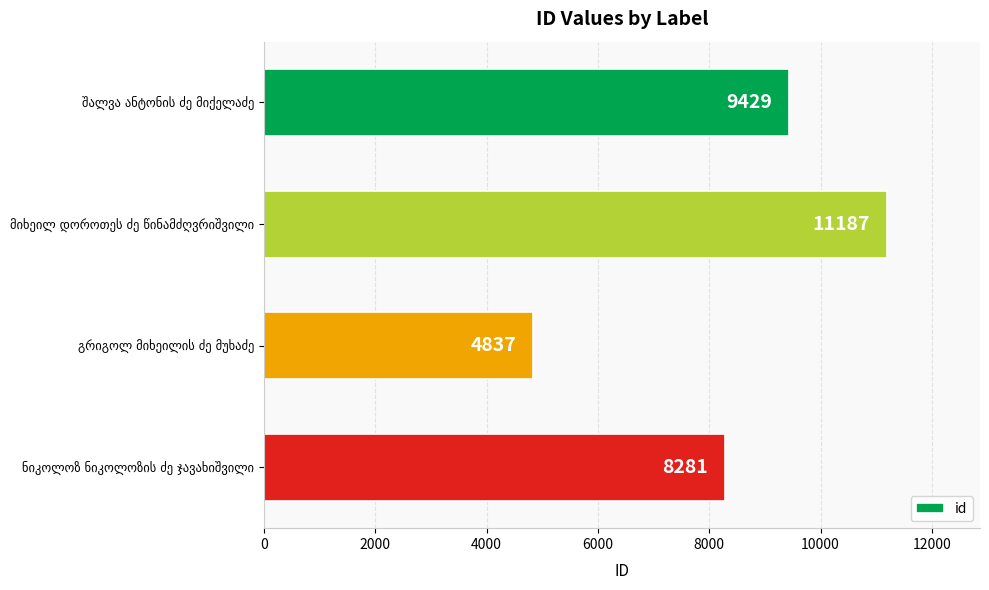

What is the smallest value displayed?

4837